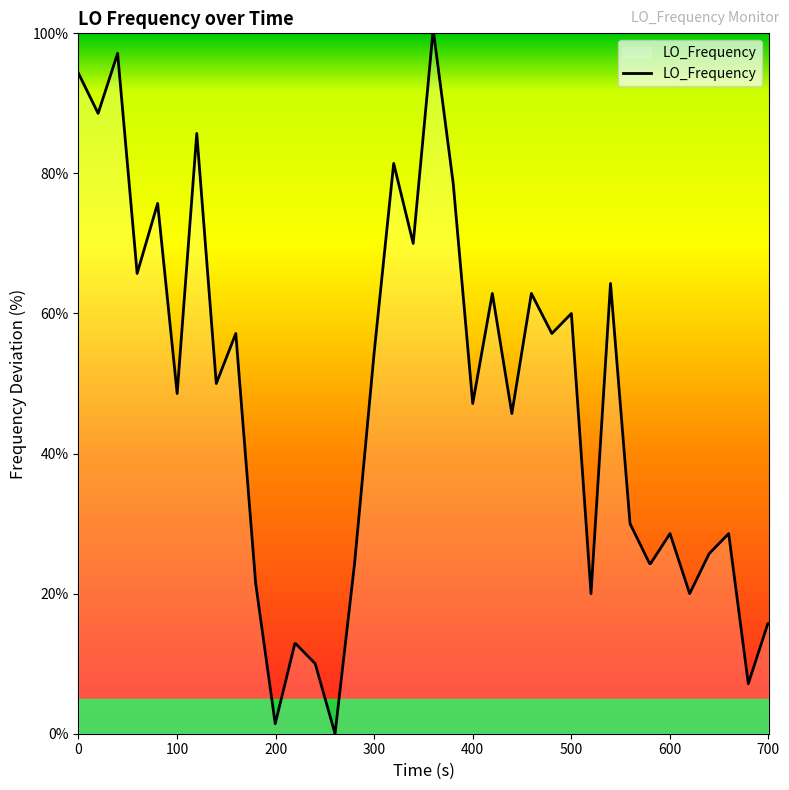

What is the difference between the maximum and minimum values?

100.0